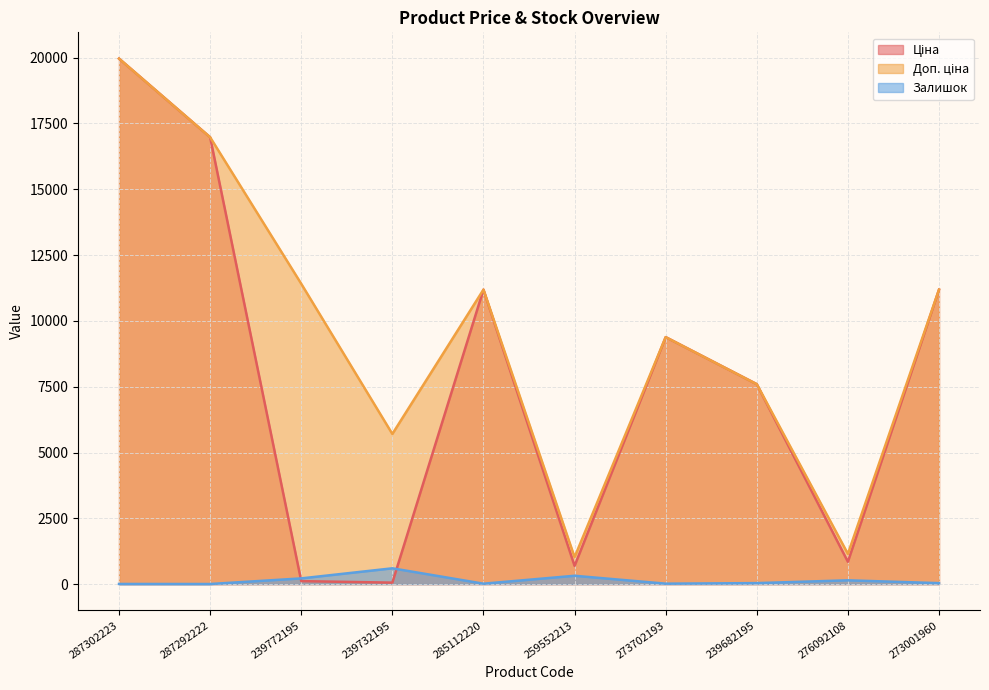

List the series in order of their overall mean, highest first.

Доп. ціна, Ціна, Залишок